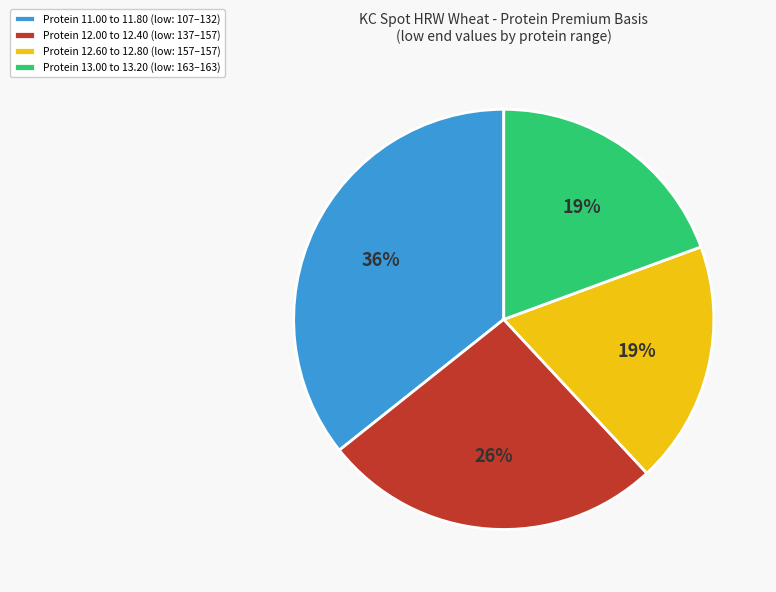

To the nearest percent, what is the average slice percentage?

25%